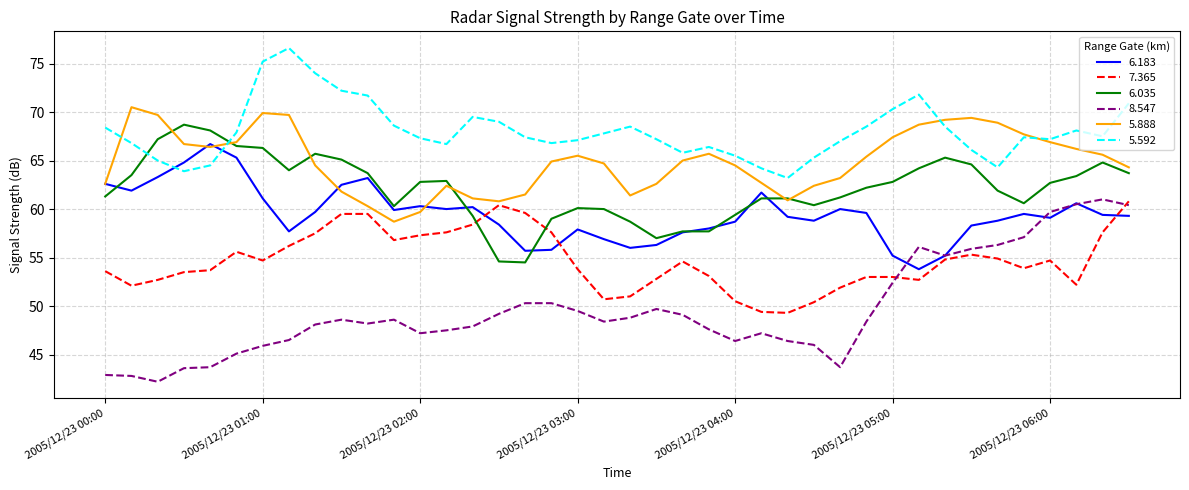

How many times do 6.183 and 5.592 cross each other?

2